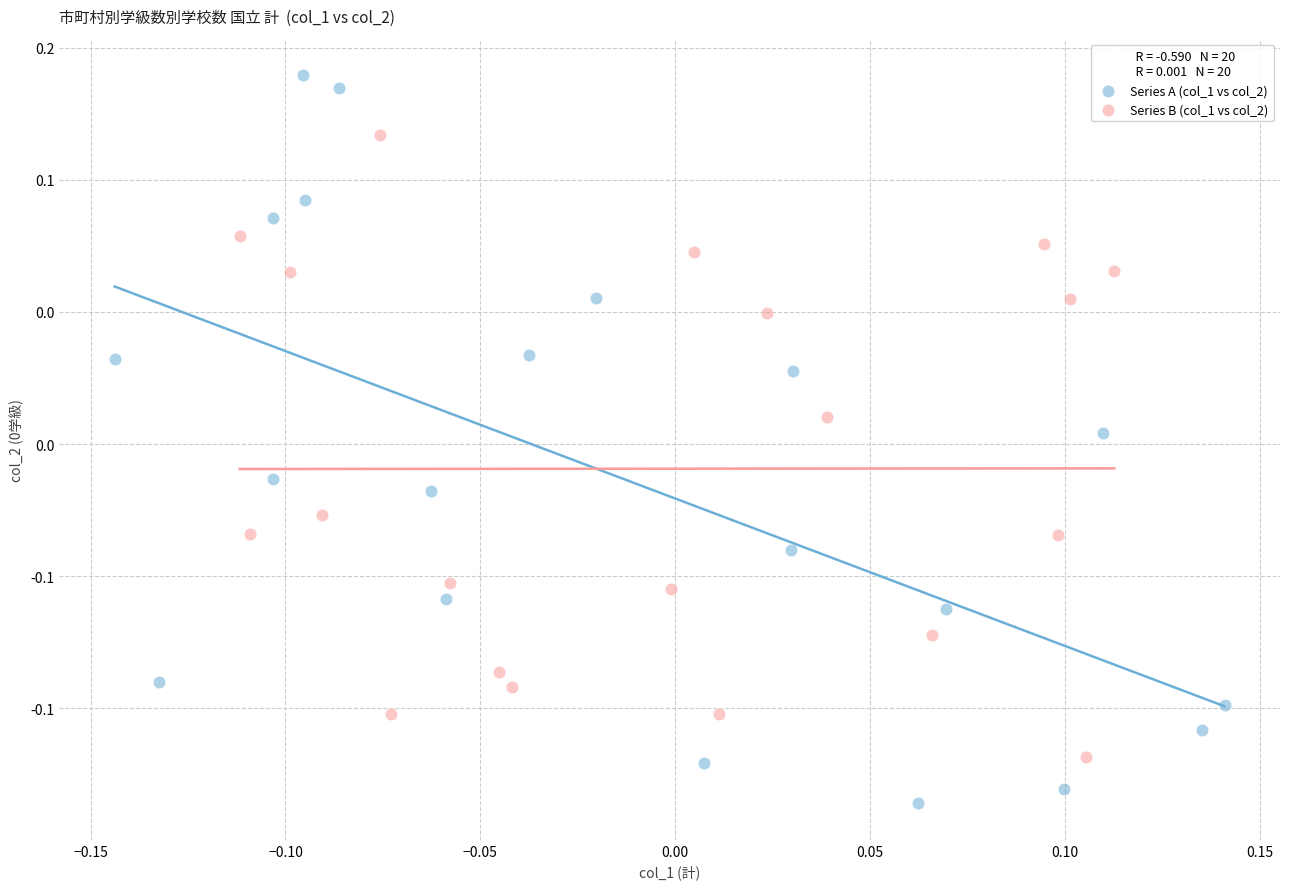

Which series reaches the maximum Y coordinate?

Series A (col_1 vs col_2)